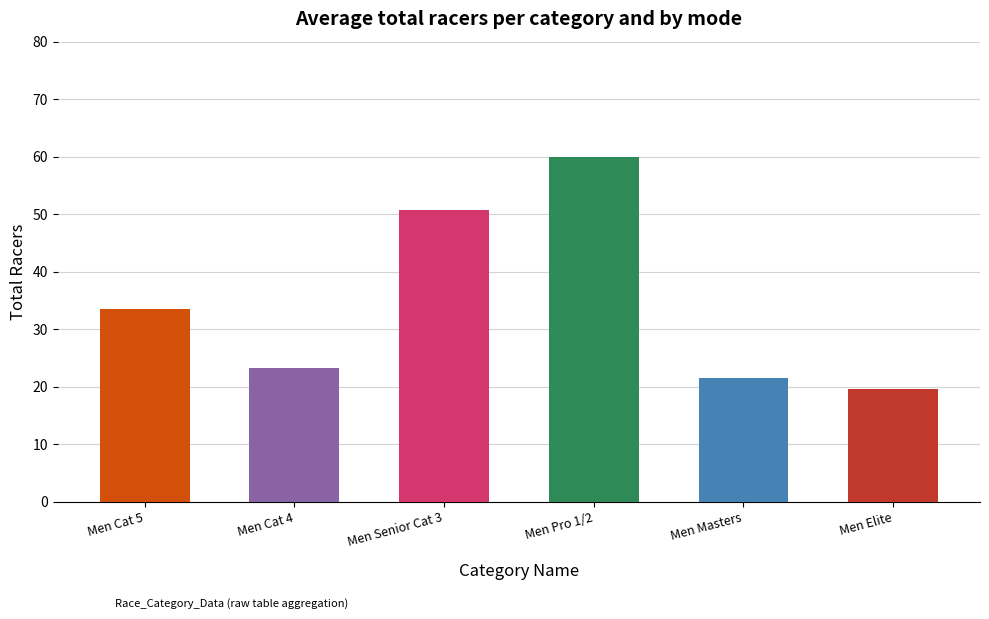

What position from the right is Men Senior Cat 3?

4